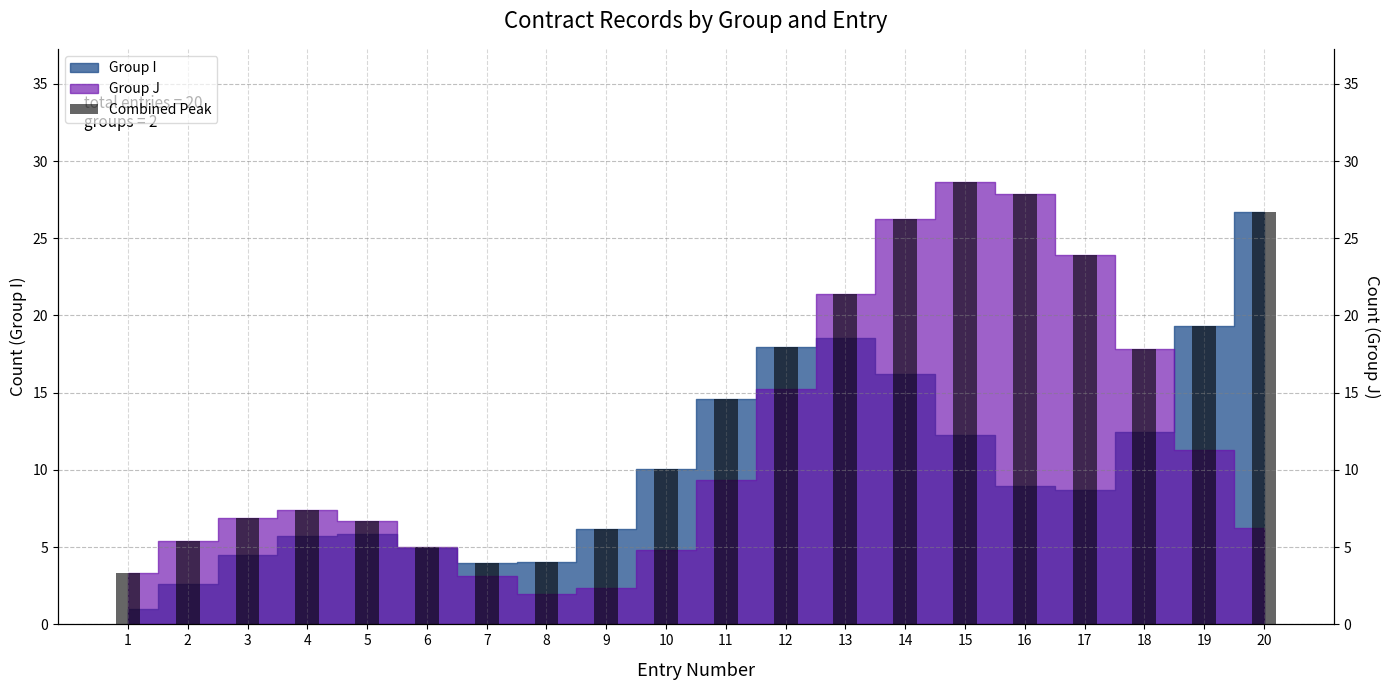

The chart shows a value of 6.0 at 7. True or false?

False